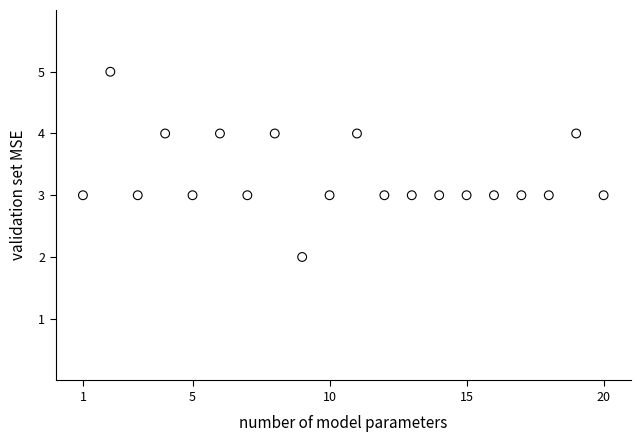

What is the range of X values (max minus min)?

19